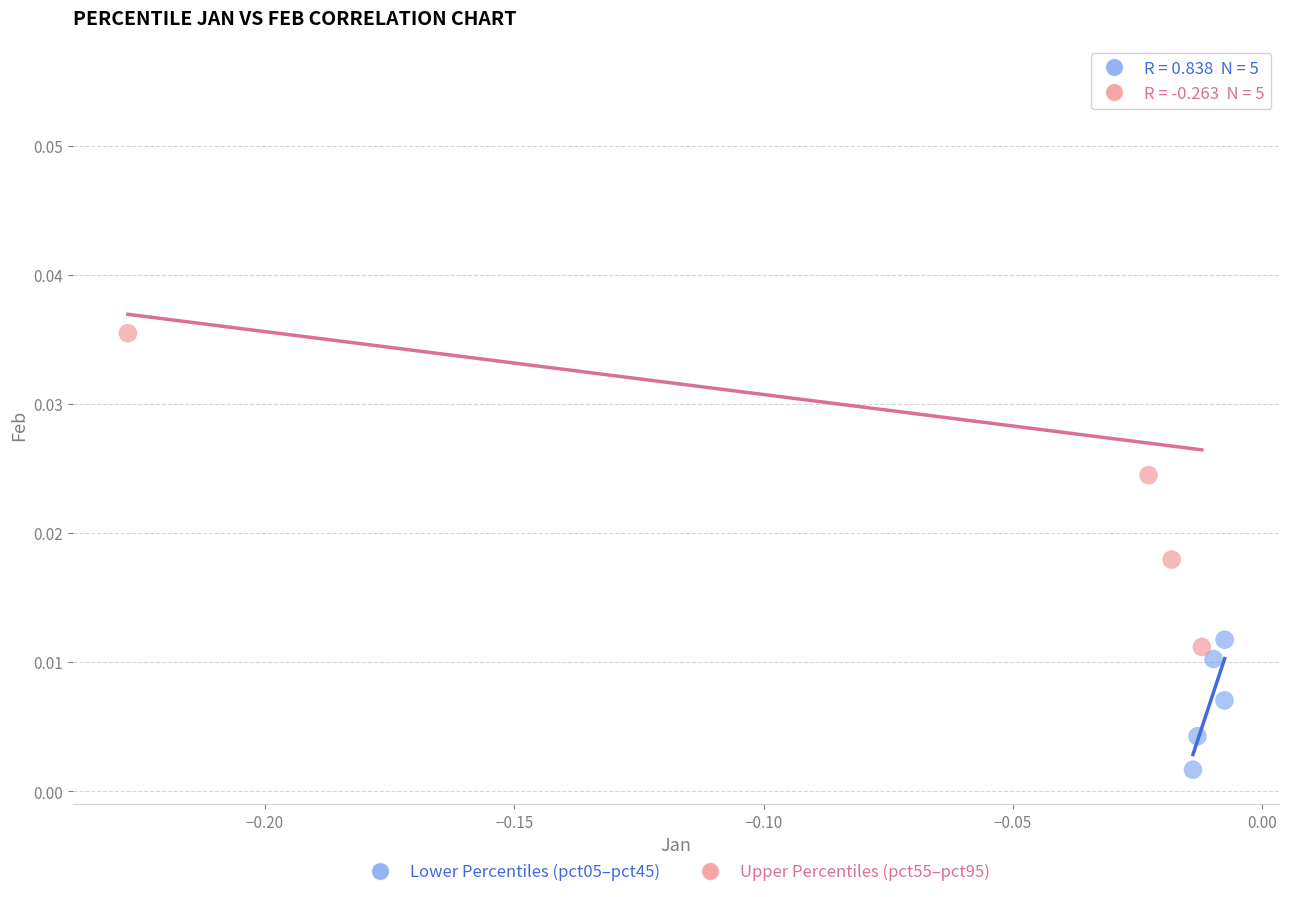

Which series contains the lowest Y value?

Lower Percentiles (pct05–pct45)